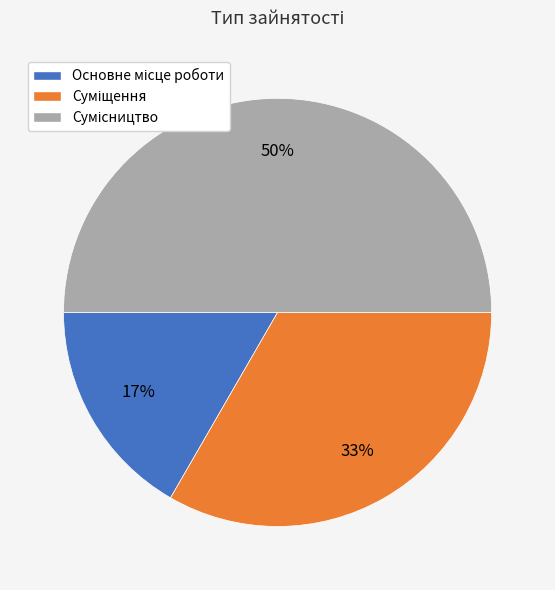

To the nearest percent, what is the average slice percentage?

33%